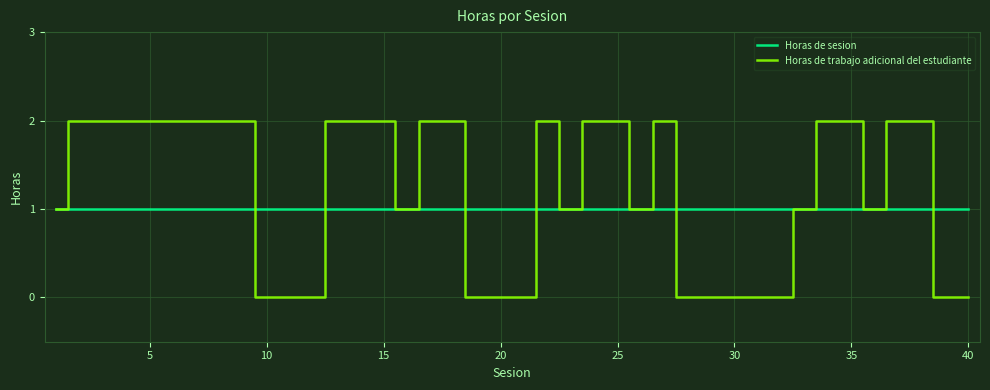

Which series has the largest range (max minus min)?

Horas de trabajo adicional del estudiante